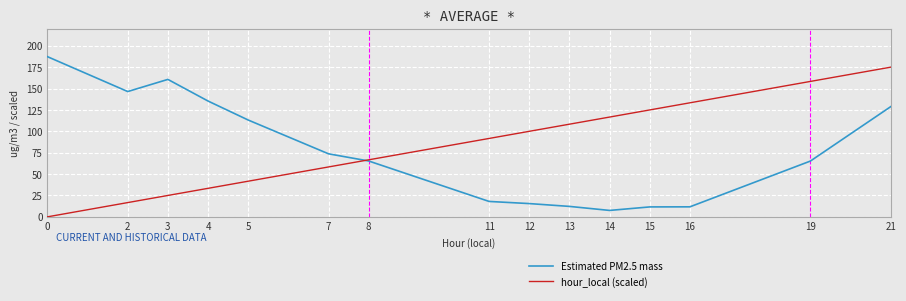

True or false: Estimated PM2.5 mass has a value of 108.2 at 3.

False